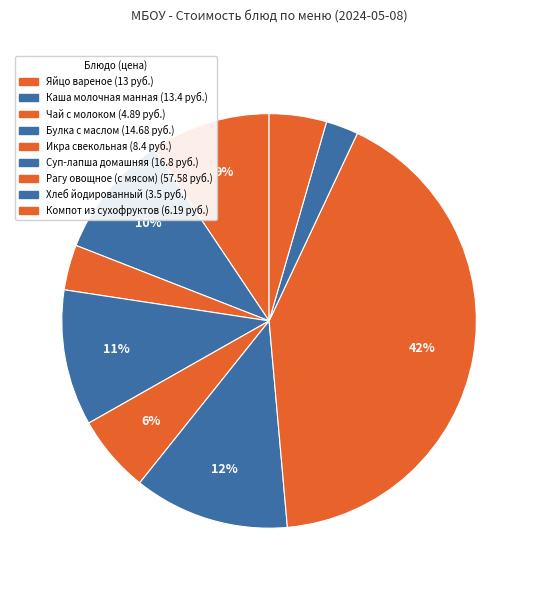

Does any single category account for the majority?

No